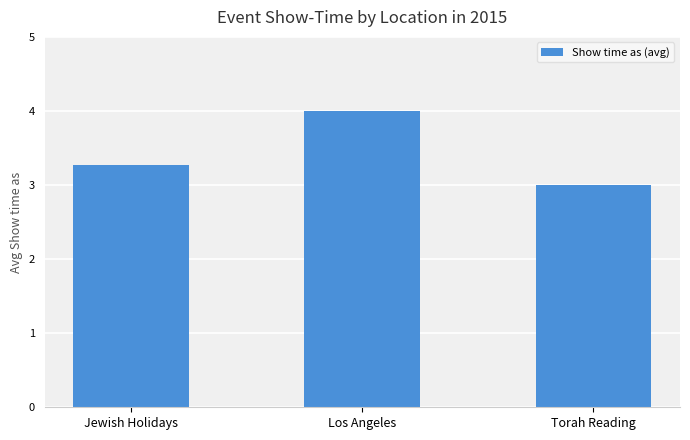

The value at Los Angeles is 4.0. True or false?

True